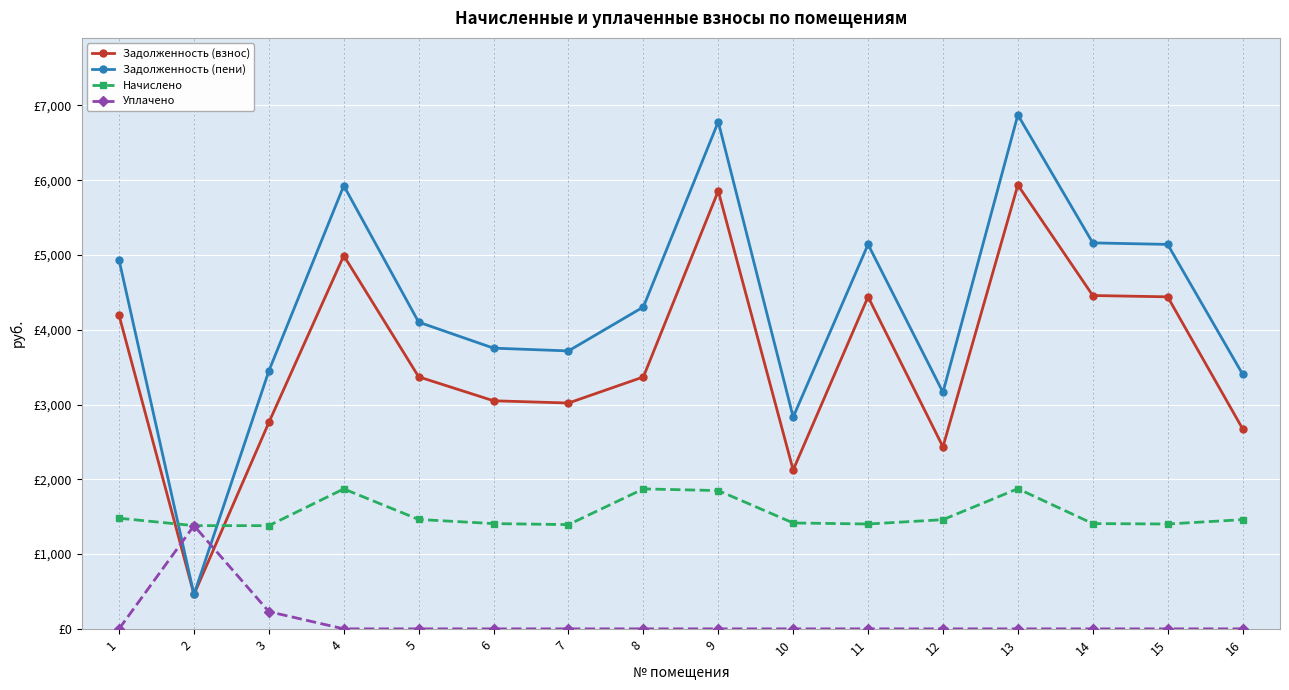

How many interior local valleys does the Задолженность (пени) series have?

4